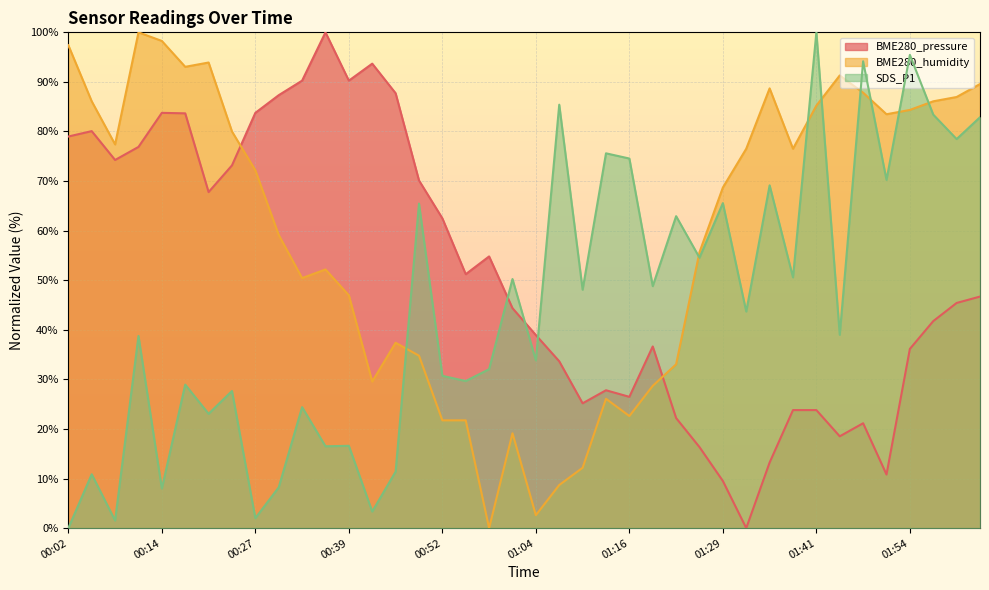

What is the label of the 20th point from the right?

01:04